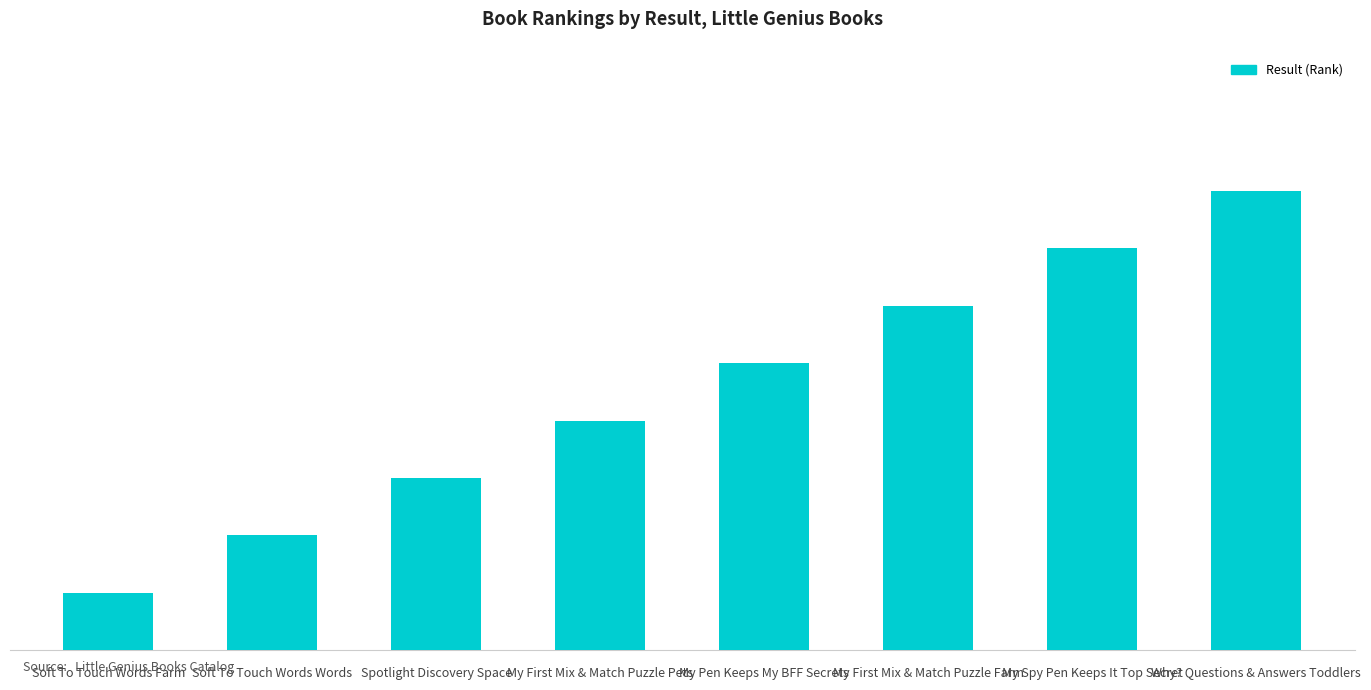

Does the chart contain any negative values?

No